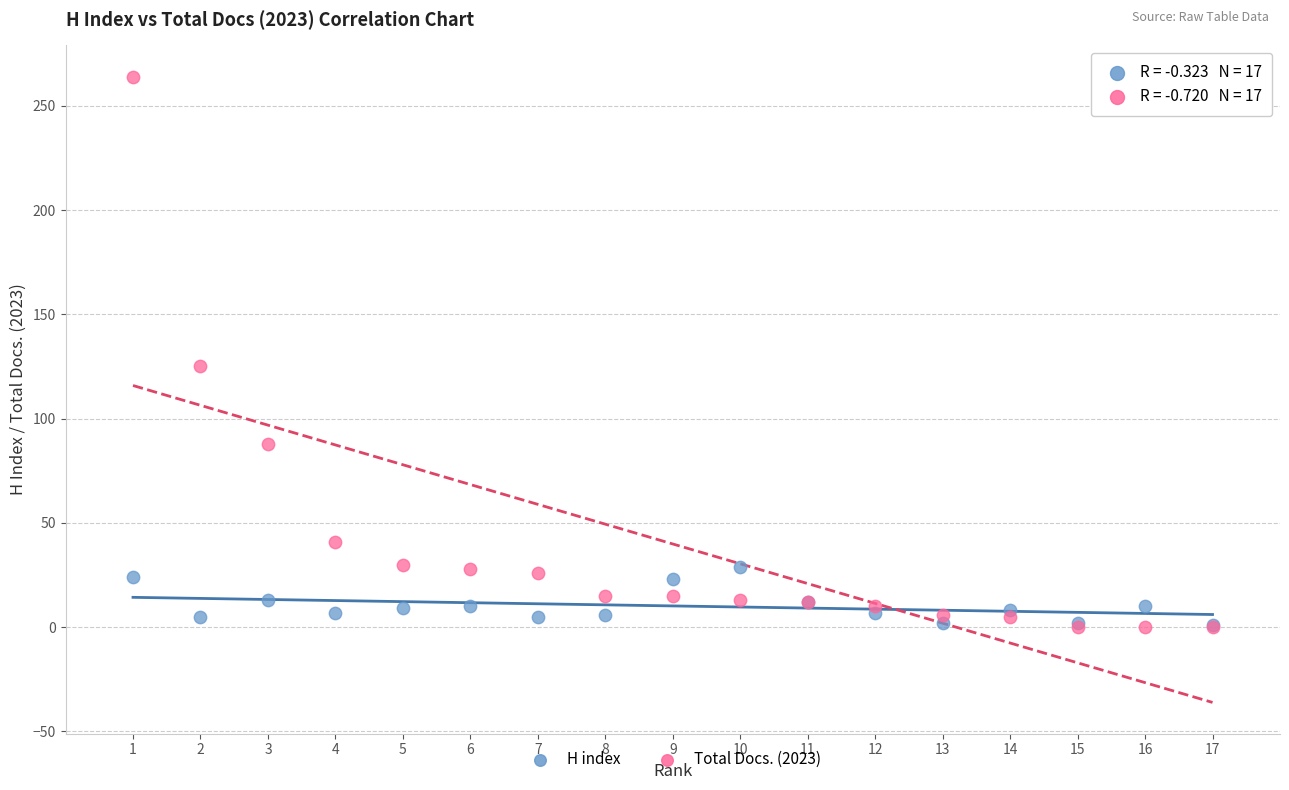

Across all series, what Y value is closest to 132?

125